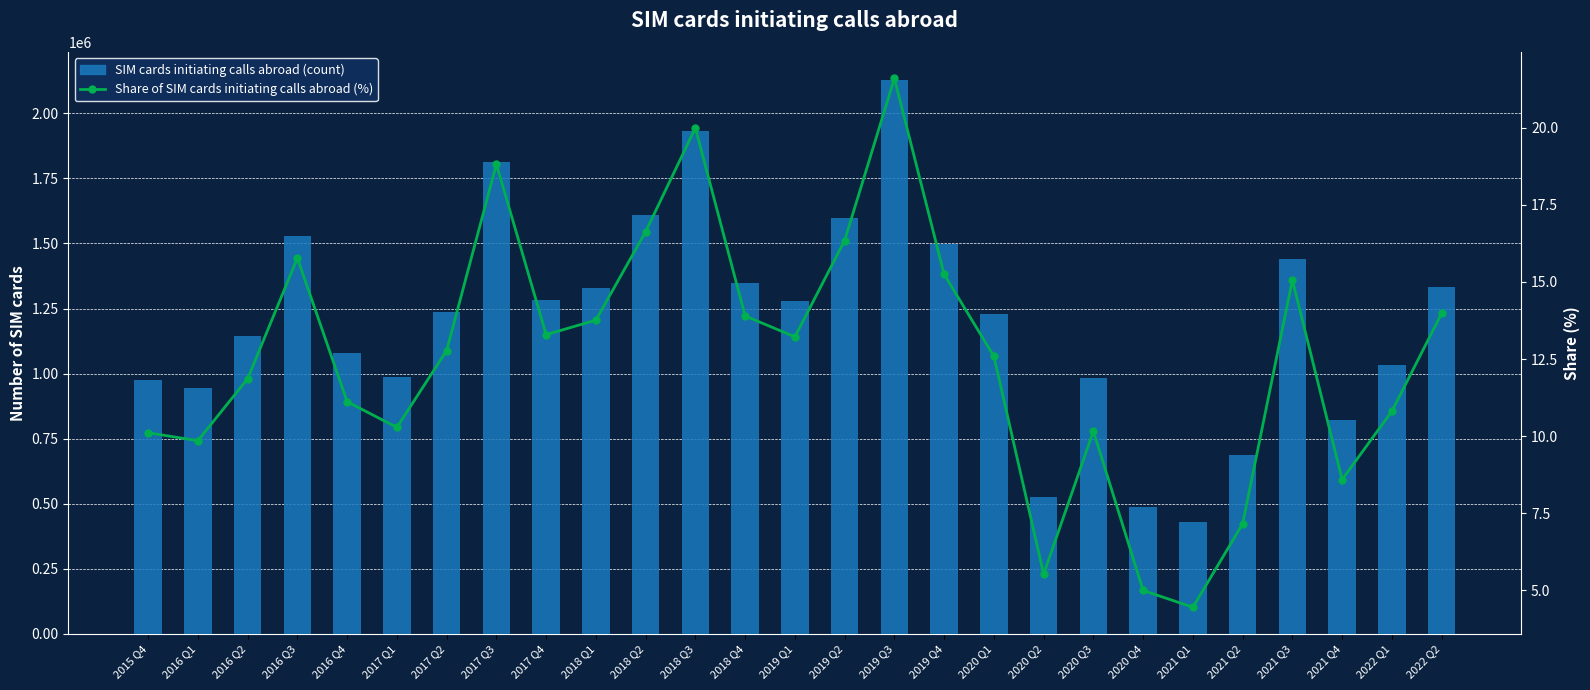

Reading right to left, transcribe all the data shown in this chart.

SIM cards initiating calls abroad (count): 2022 Q2=1333279.0	2022 Q1=1033843.0	2021 Q4=822021.0	2021 Q3=1441785.0	2021 Q2=687399.0	2021 Q1=430237.0	2020 Q4=487071.0	2020 Q3=982568.0	2020 Q2=525510.0	2020 Q1=1228474.0	2019 Q4=1497257.0	2019 Q3=2129548.0	2019 Q2=1599806.0	2019 Q1=1278531.0	2018 Q4=1346973.0	2018 Q3=1933436.0	2018 Q2=1611309.0	2018 Q1=1327378.0	2017 Q4=1281956.0	2017 Q3=1814363.0	2017 Q2=1237076.0	2017 Q1=988515.0	2016 Q4=1077834.0	2016 Q3=1527650.0	2016 Q2=1142555.0	2016 Q1=944178.0	2015 Q4=976959.0
Share of SIM cards initiating calls abroad (%): 2022 Q2=14.0	2022 Q1=10.8	2021 Q4=8.6	2021 Q3=15.1	2021 Q2=7.2	2021 Q1=4.4	2020 Q4=5.0	2020 Q3=10.2	2020 Q2=5.5	2020 Q1=12.6	2019 Q4=15.2	2019 Q3=21.6	2019 Q2=16.3	2019 Q1=13.2	2018 Q4=13.9	2018 Q3=20.0	2018 Q2=16.6	2018 Q1=13.8	2017 Q4=13.3	2017 Q3=18.8	2017 Q2=12.8	2017 Q1=10.3	2016 Q4=11.1	2016 Q3=15.8	2016 Q2=11.9	2016 Q1=9.9	2015 Q4=10.1